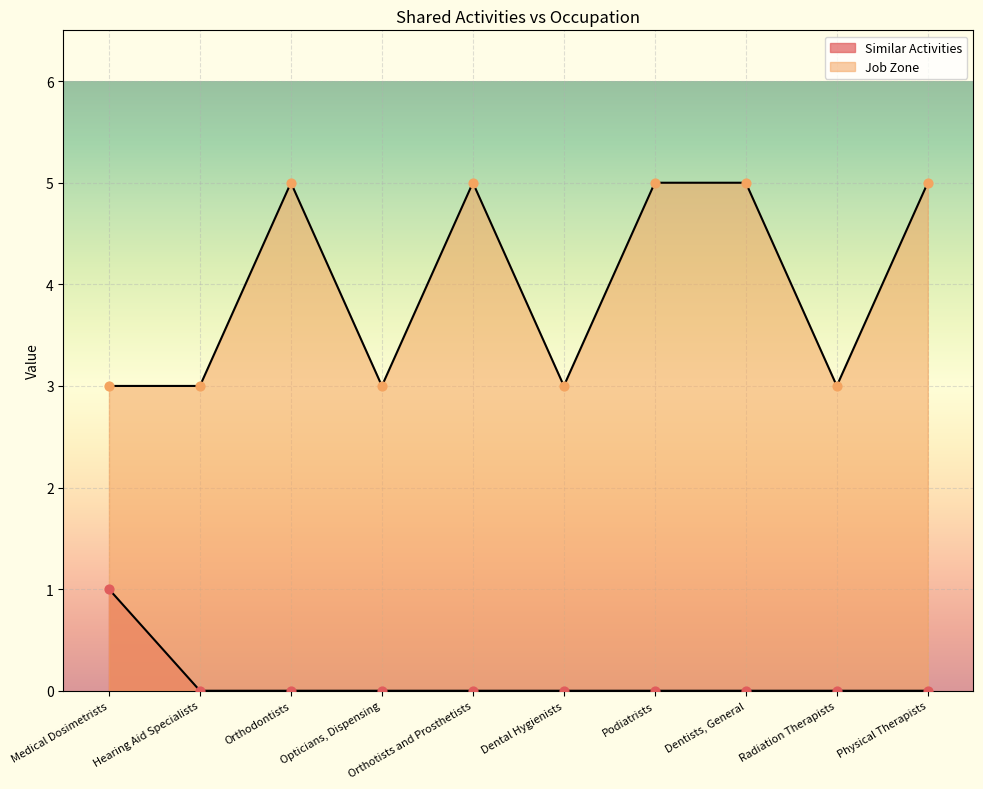

Which series contains the highest Y value?

Job Zone